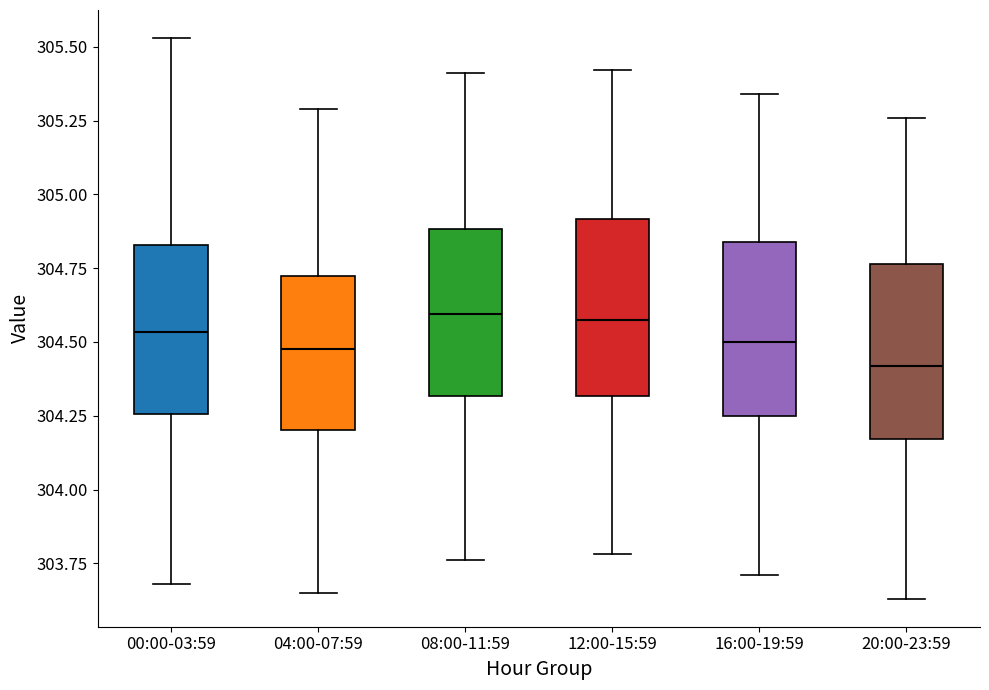

Reading left to right, read every box against the y-axis: the position of its median line, the range the box covers, and the ends of its whiskers. The values are not printed on the chart, so give them approximately, as read against the axis.

00:00-03:59: median 304.55, box 304.25 to 304.85, whiskers 303.70 to 305.55
04:00-07:59: median 304.50, box 304.20 to 304.70, whiskers 303.65 to 305.30
08:00-11:59: median 304.60, box 304.30 to 304.90, whiskers 303.75 to 305.40
12:00-15:59: median 304.60, box 304.30 to 304.90, whiskers 303.80 to 305.40
16:00-19:59: median 304.50, box 304.25 to 304.85, whiskers 303.70 to 305.35
20:00-23:59: median 304.40, box 304.15 to 304.75, whiskers 303.65 to 305.25